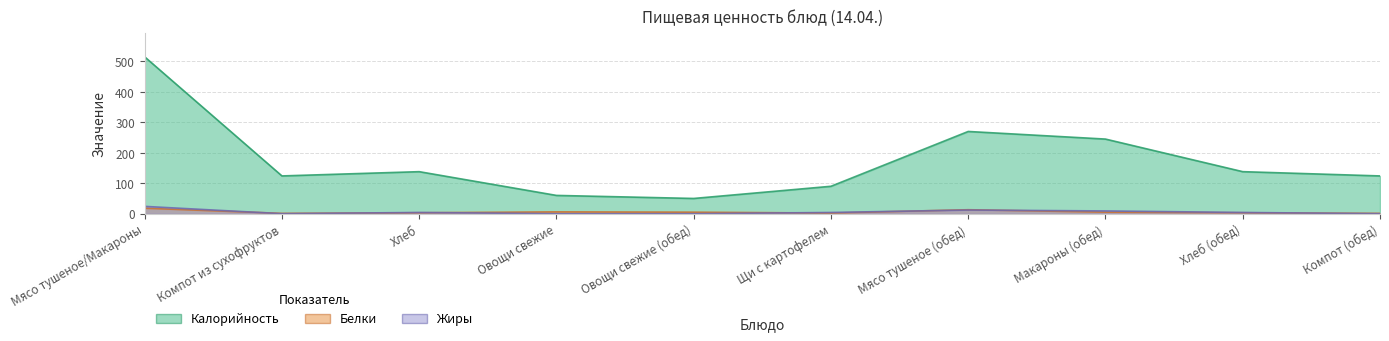

What is the spread (max minus min) of values at Овощи свежие?

60